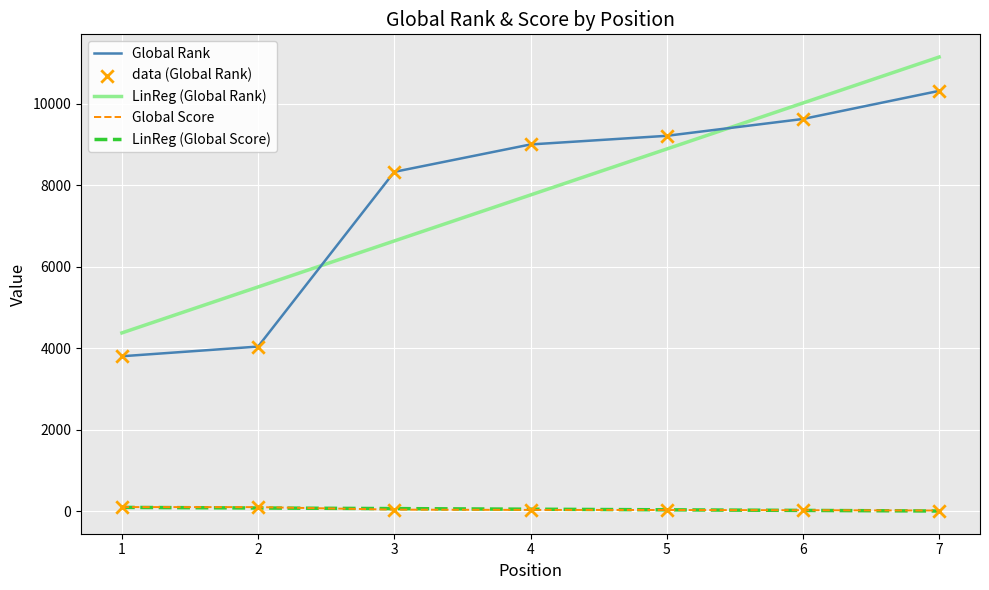

Which series reaches the maximum Y coordinate?

Global Rank